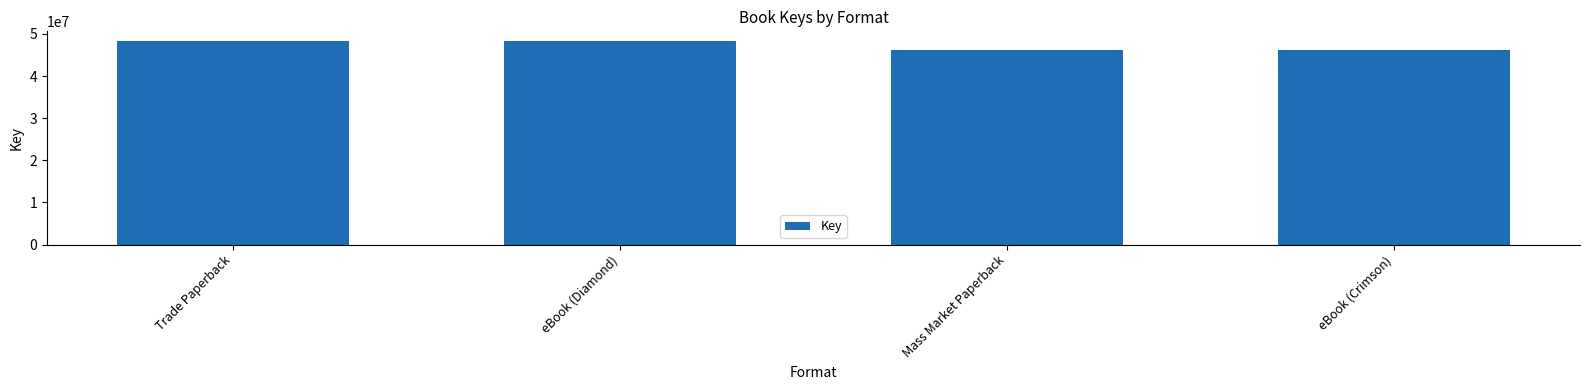

Is it true that the value at eBook (Diamond) is 48202566?

True